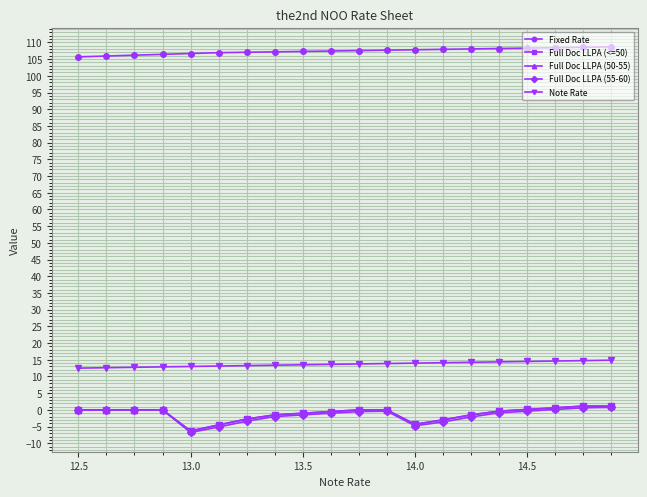

What is the maximum value for Note Rate?

14.9